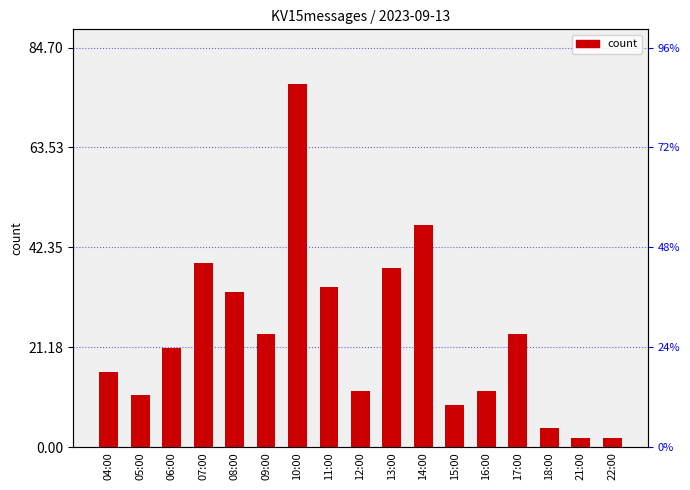

What is the sum of all values?

405